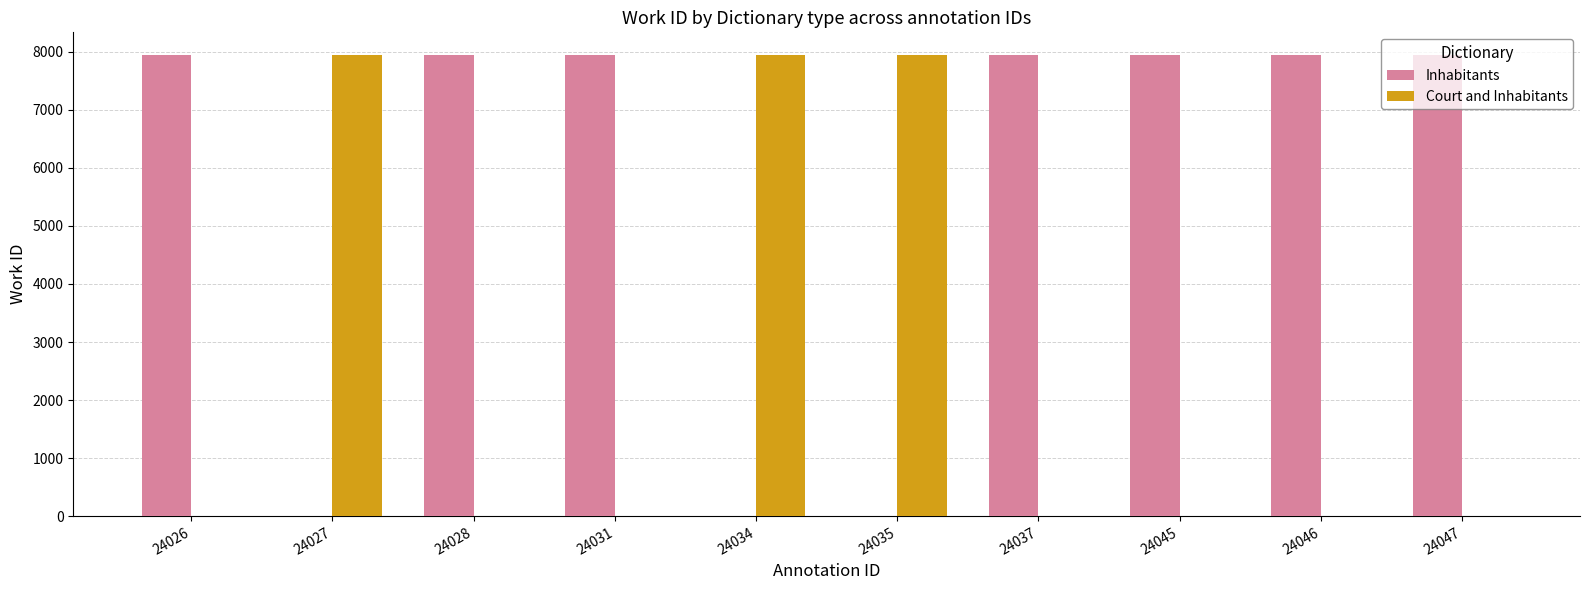

What is the greatest value displayed?

7934